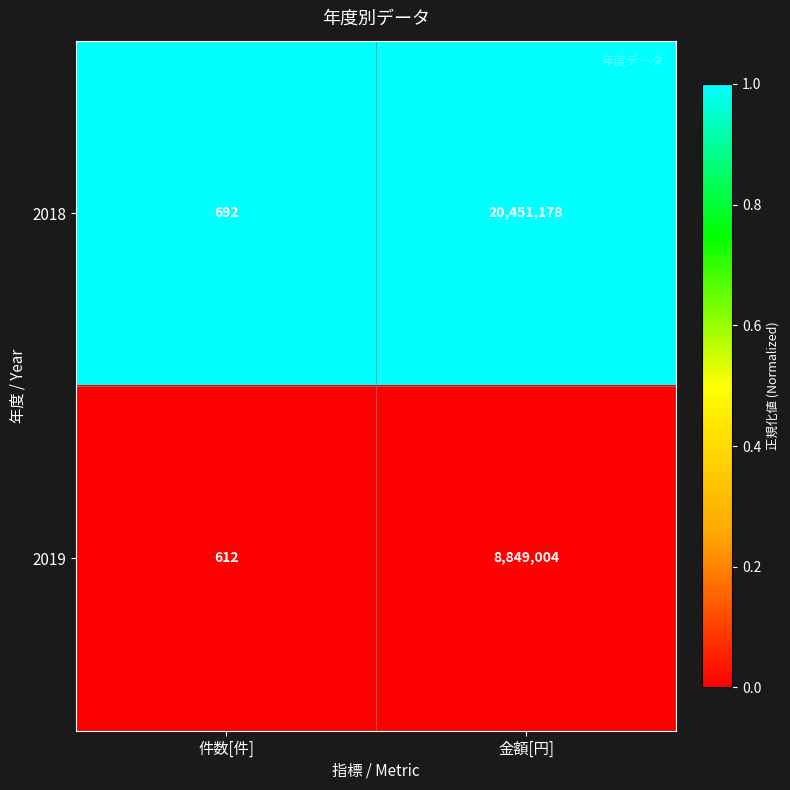

True or false: 2018 has a value of 20451178 at 金額[円].

True